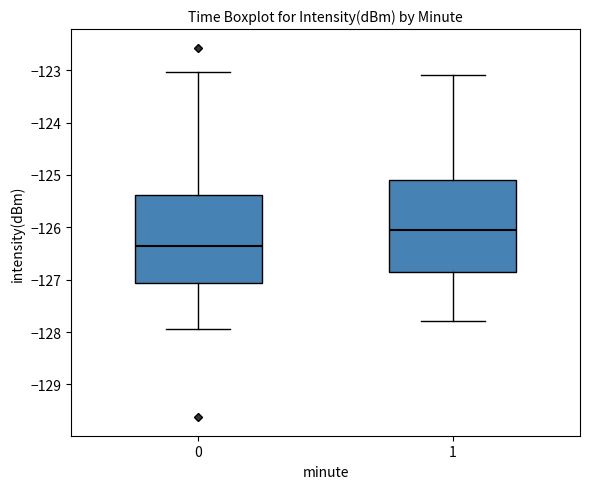

Where does the lower whisker of the box at x = 0 end on the y-axis? The values are not printed on the chart, so give them approximately, as read against the axis.

-127.9